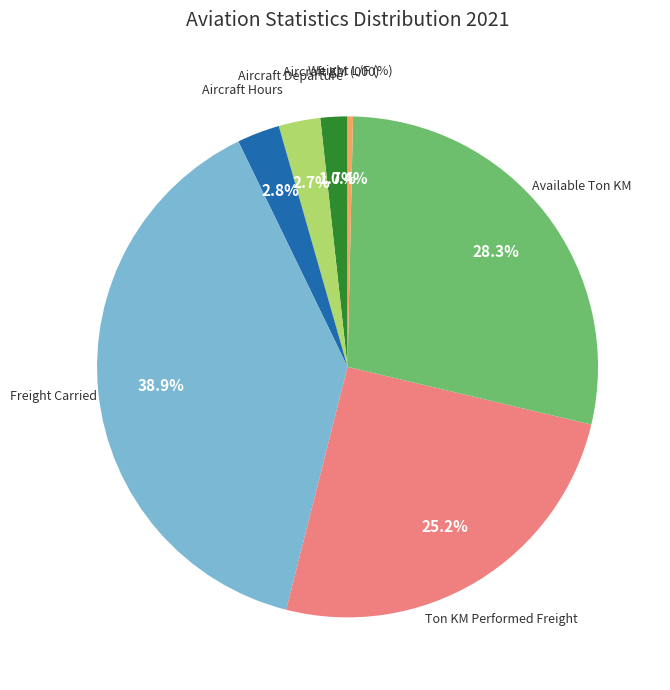

Is there a majority slice in this chart?

No